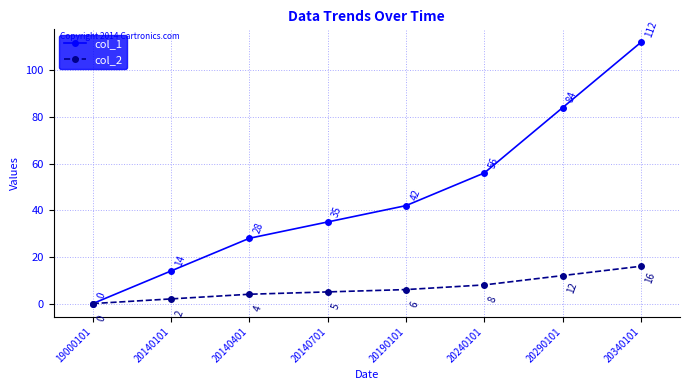

At which label does col_1 reach its peak?

20340101